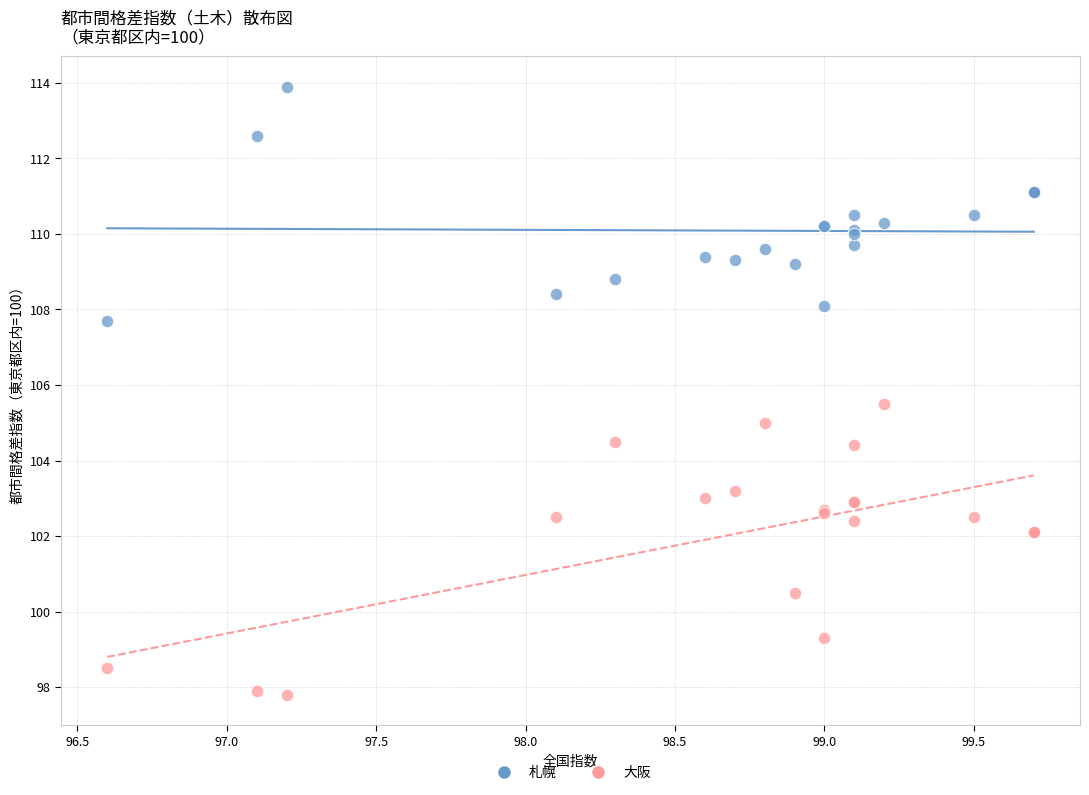

Which series has the widest spread of Y values?

大阪